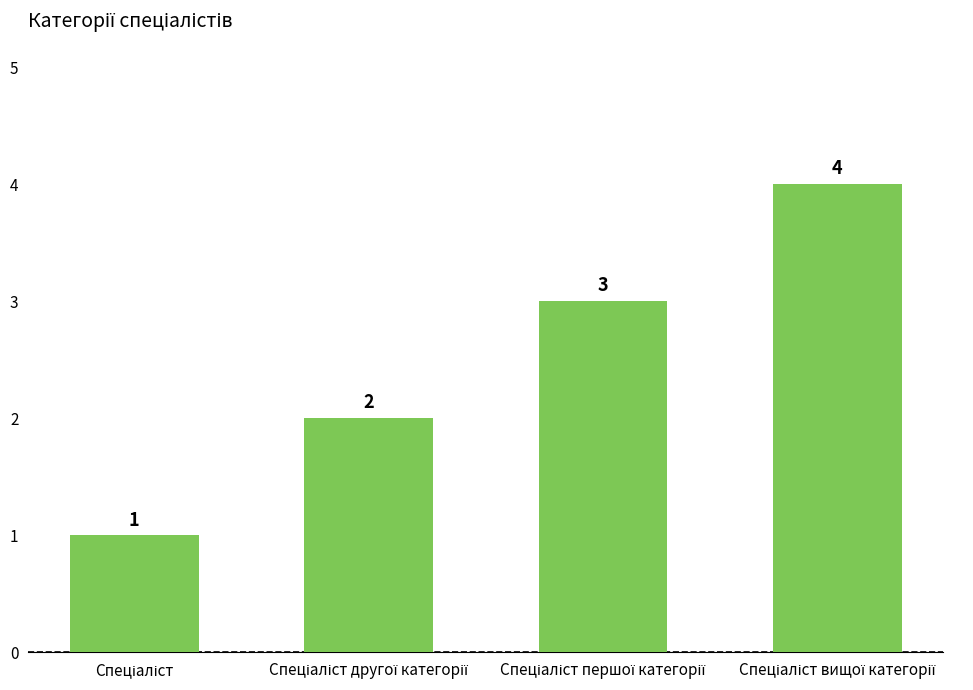

What is the sum of all values?

10